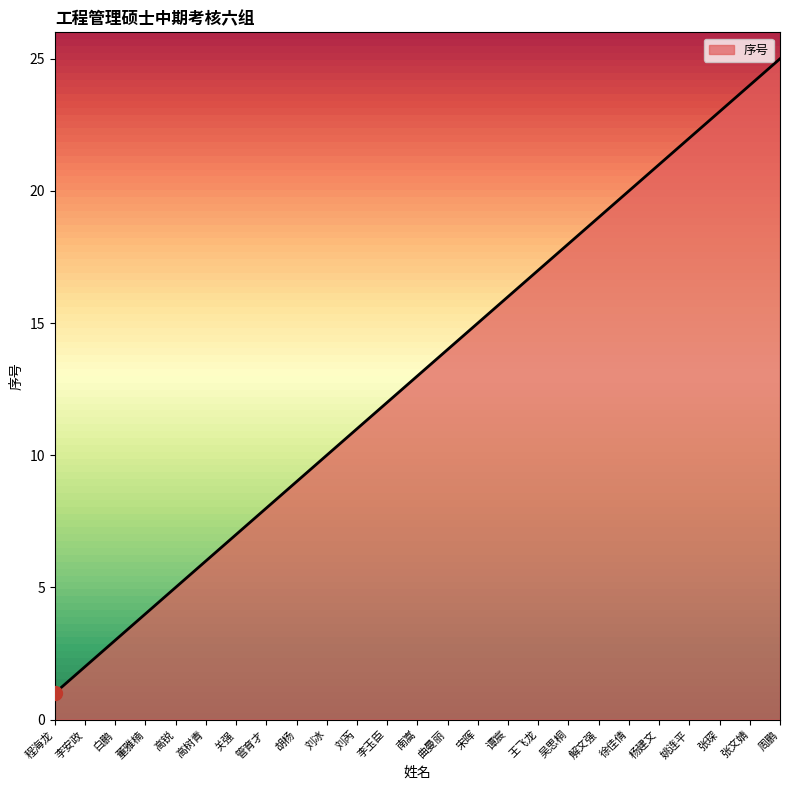

Is it true that the value at 王飞龙 is 12?

False